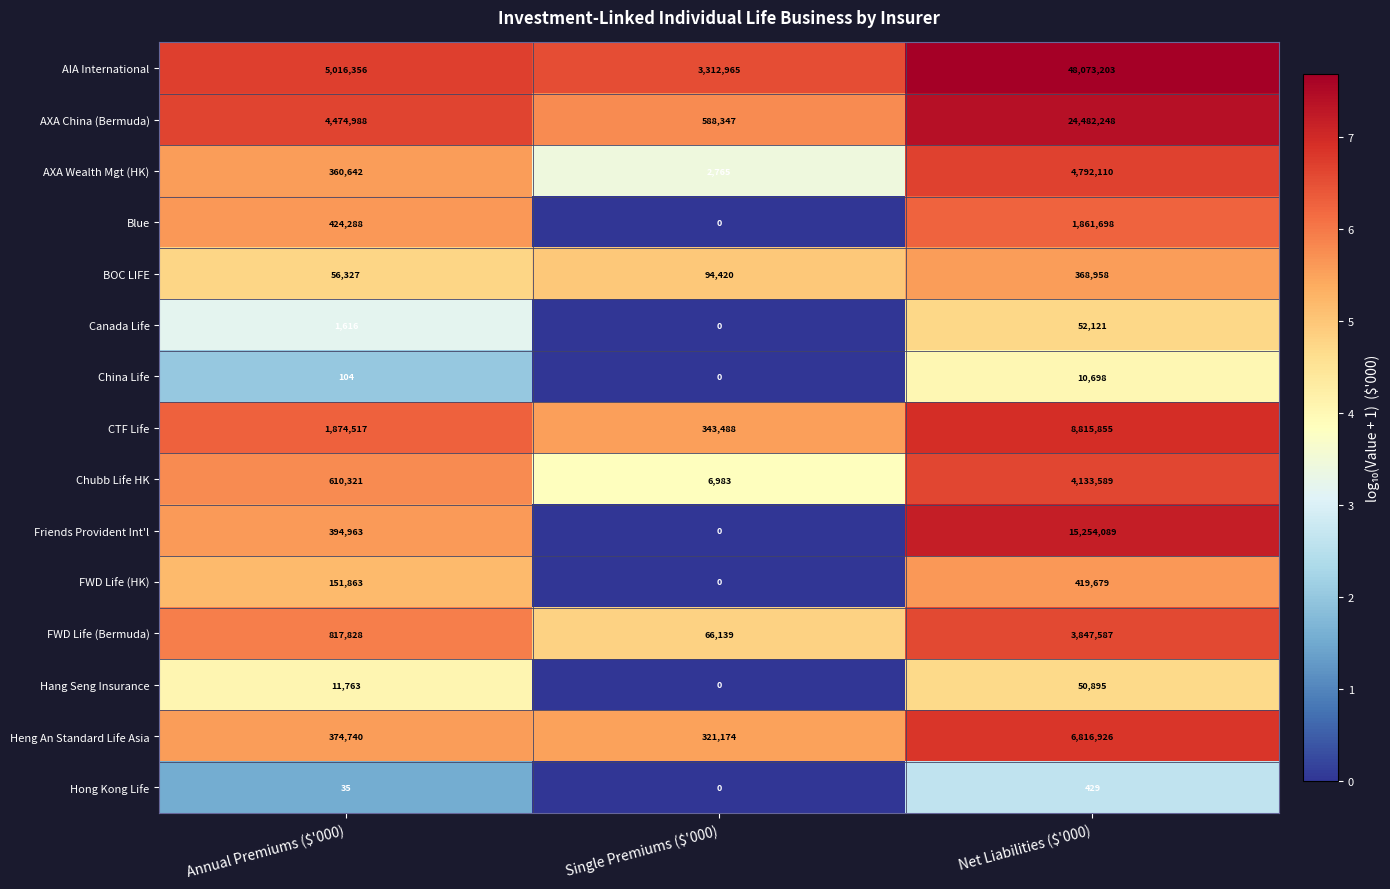

The Heng An Standard Life Asia series shows 321174 at Single Premiums ($'000). True or false?

True